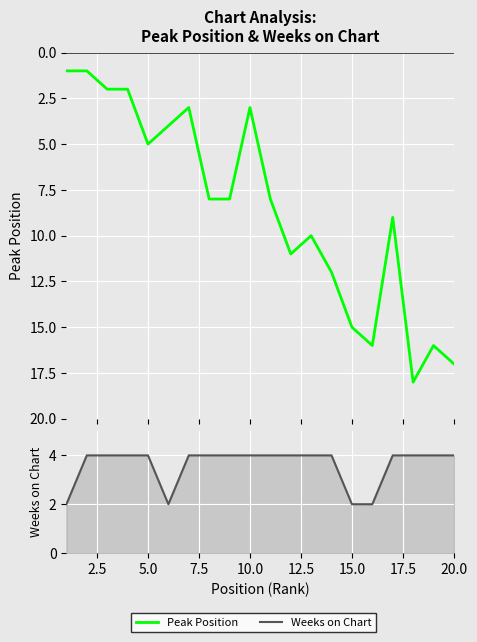

Which category has the highest value in the Weeks on Chart series?

2.5